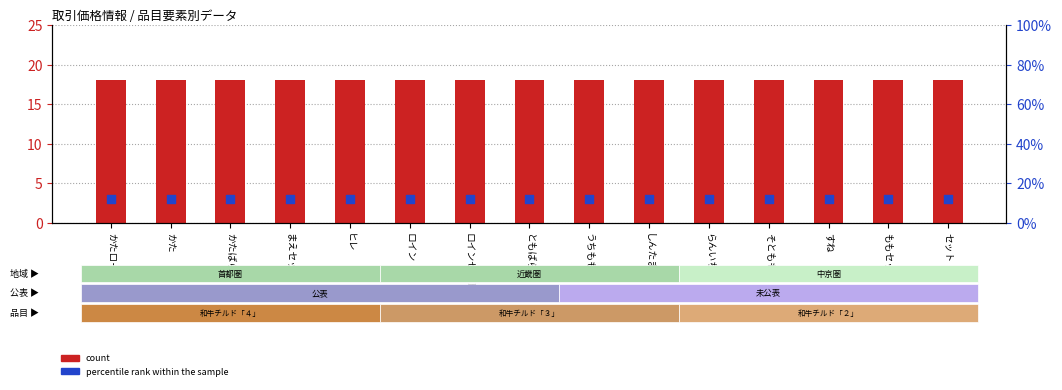

Is the value of count at ともばら greater than the value of percentile rank within the sample at かた?

Yes